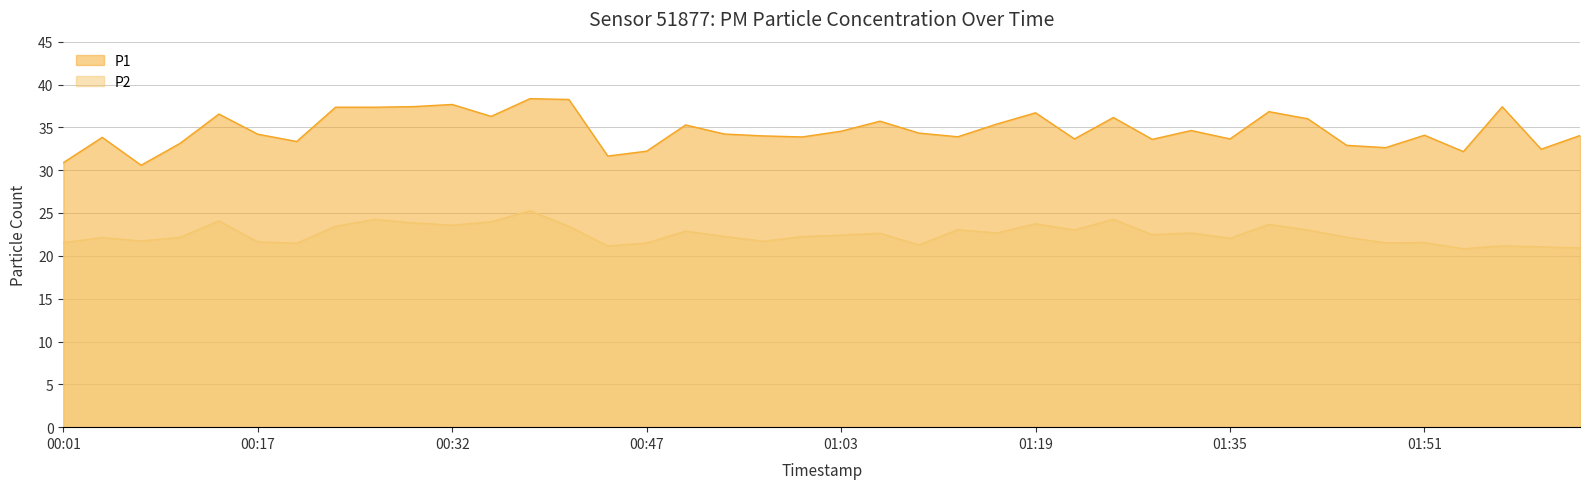

Rank the series at 01:03 from lowest to highest value.

P2, P1